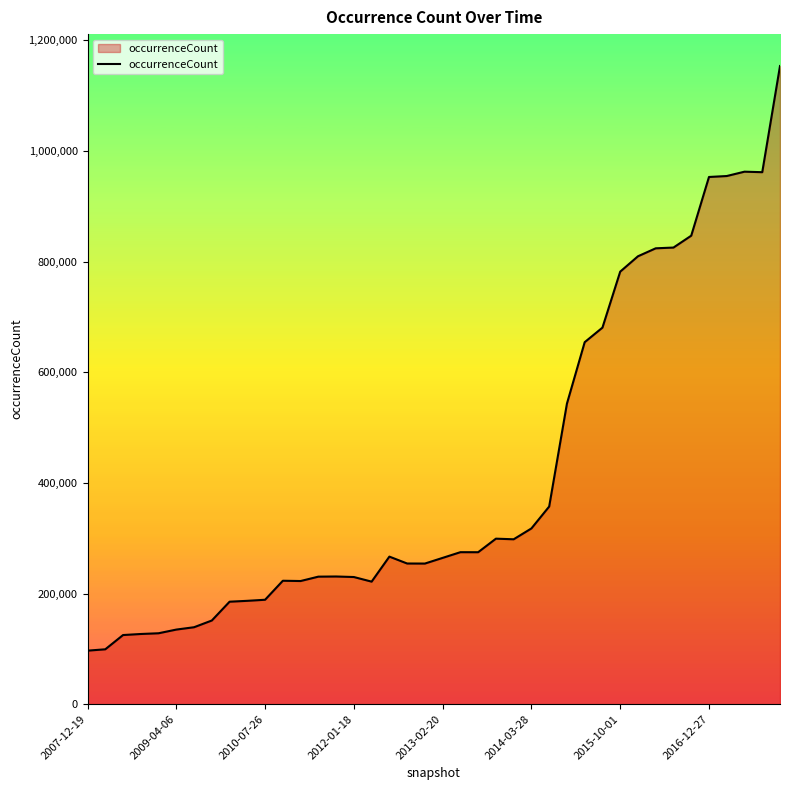

What is the difference between the maximum and minimum values?

1056968